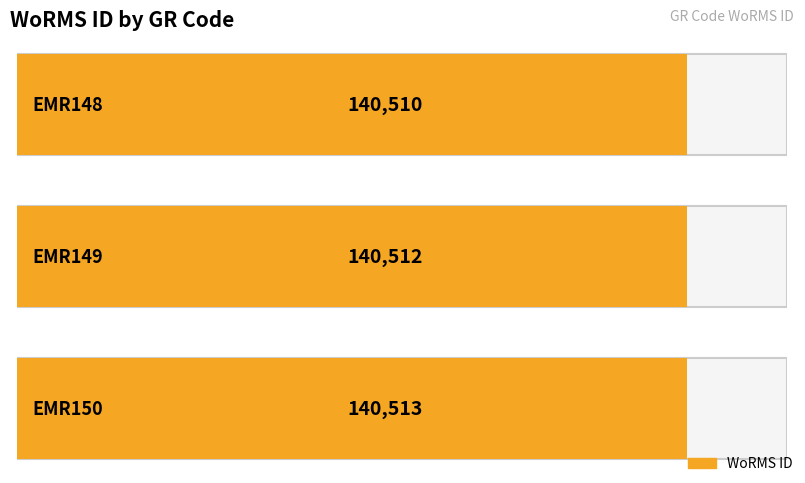

Reading left to right, transcribe all the data shown in this chart.

140510	140512	140513